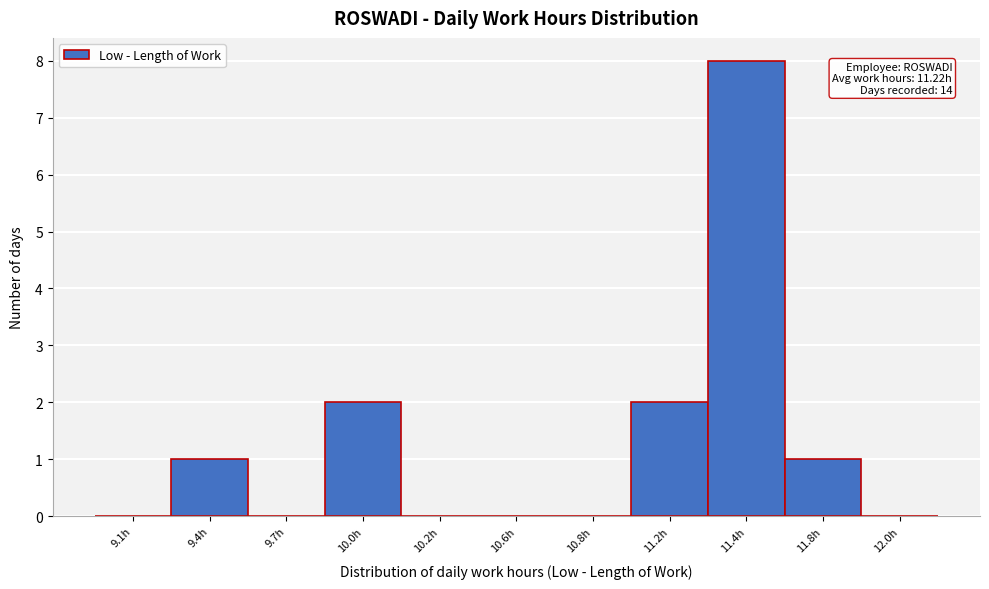

Reading left to right, transcribe all the data shown in this chart.

9.1h=0	9.4h=1	9.7h=0	10.0h=2	10.2h=0	10.6h=0	10.8h=0	11.2h=2	11.4h=8	11.8h=1	12.0h=0